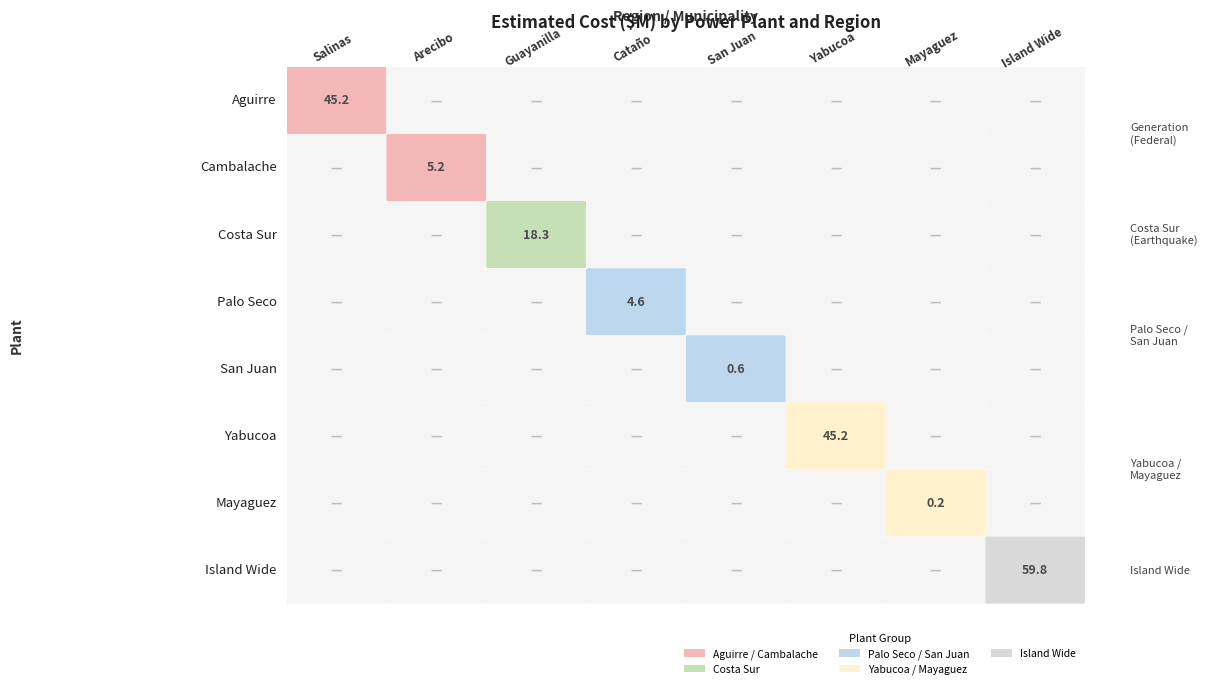

Rank the series at Yabucoa from highest to lowest value.

Yabucoa, Aguirre, Cambalache, Costa Sur, Palo Seco, San Juan, Mayaguez, Island Wide